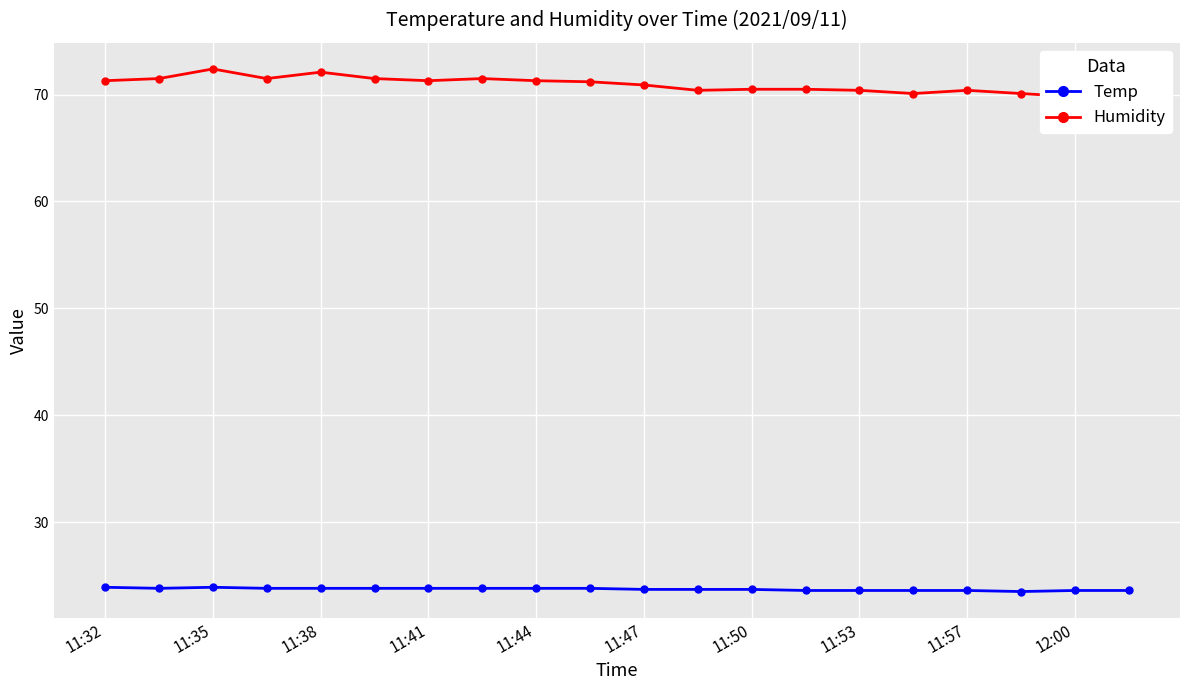

What is the average value of the Humidity series?

70.9